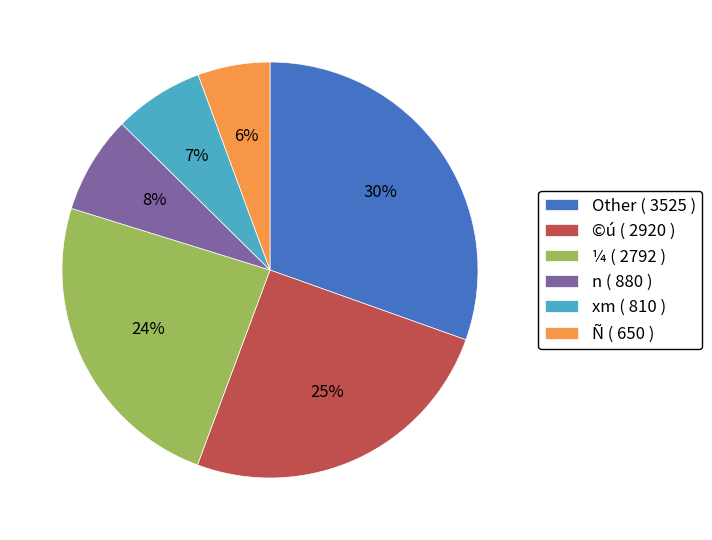

Does any single category account for the majority?

No